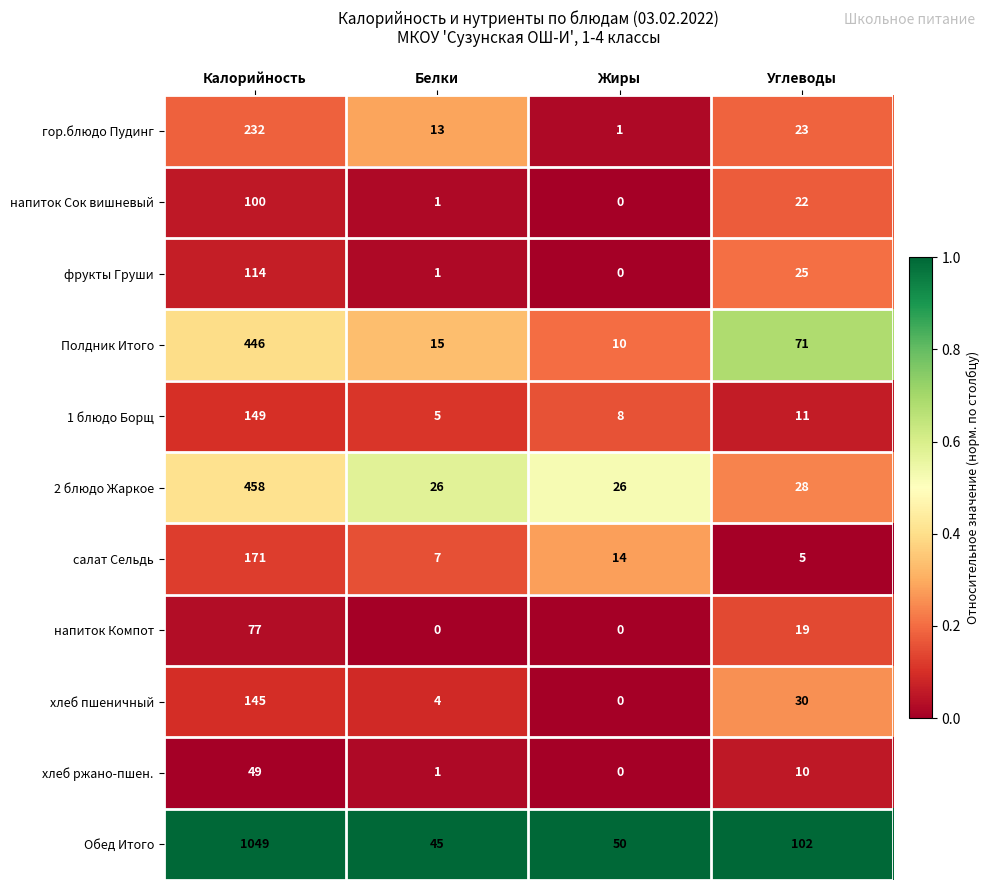

What is the sum of all салат Сельдь values?

197